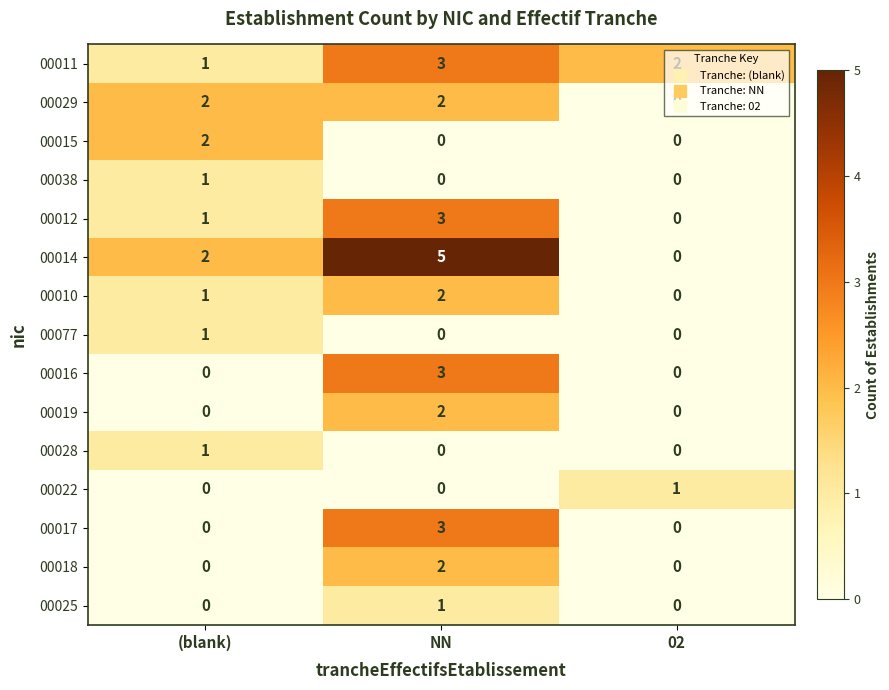

Which series has the largest range (max minus min)?

00014